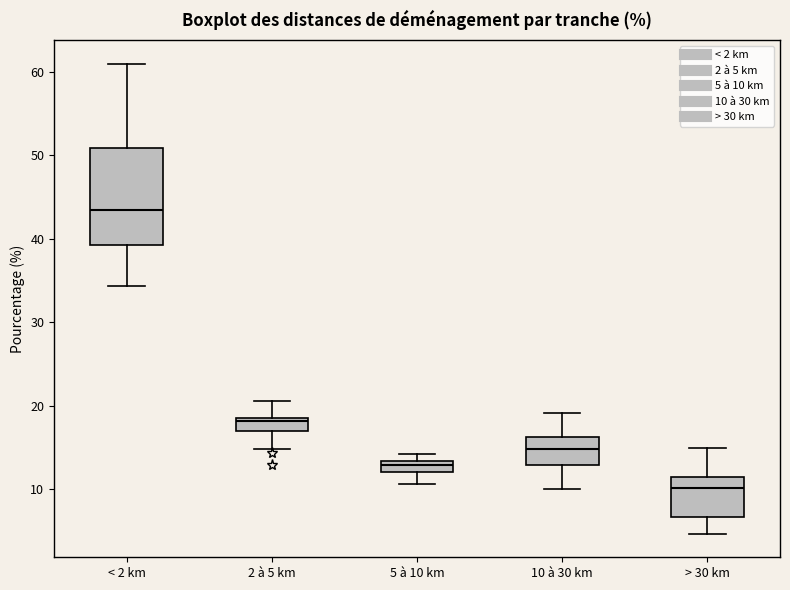

Comparing the boxes themselves (not the whiskers), which one is the tallest?

< 2 km